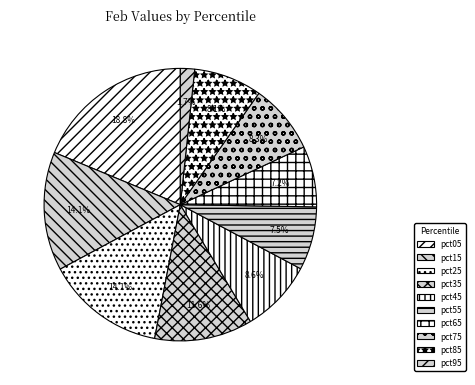

Is there a majority slice in this chart?

No